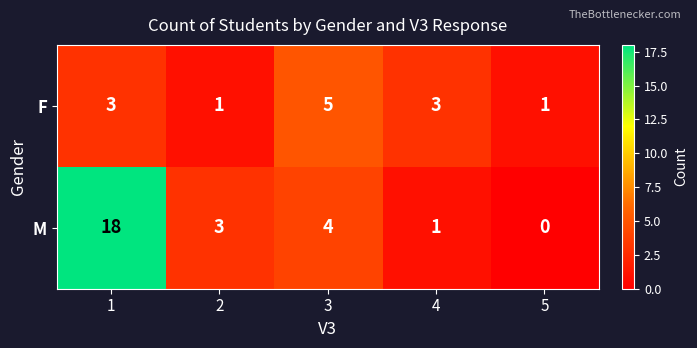

Which label corresponds to the smallest value in the chart?

5